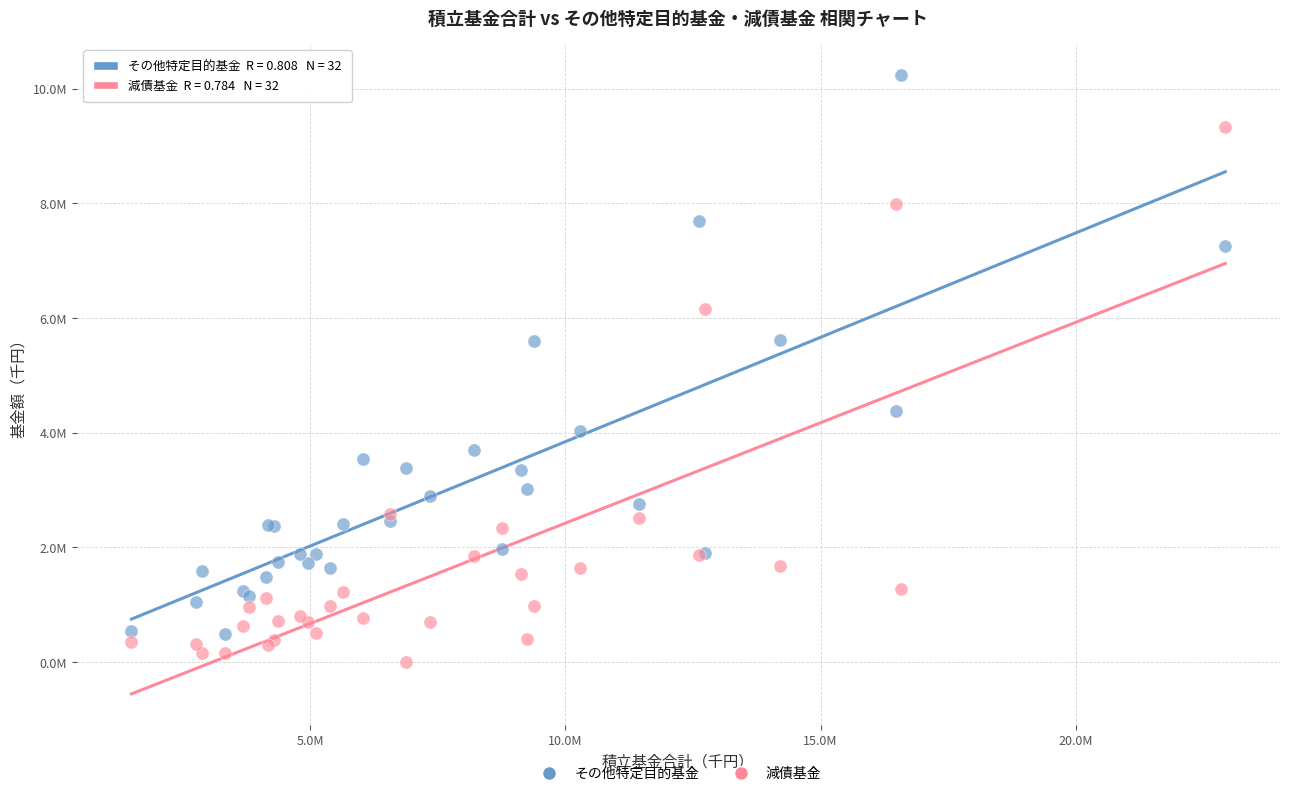

What are all the series names shown in the legend?

その他特定目的基金, 減債基金